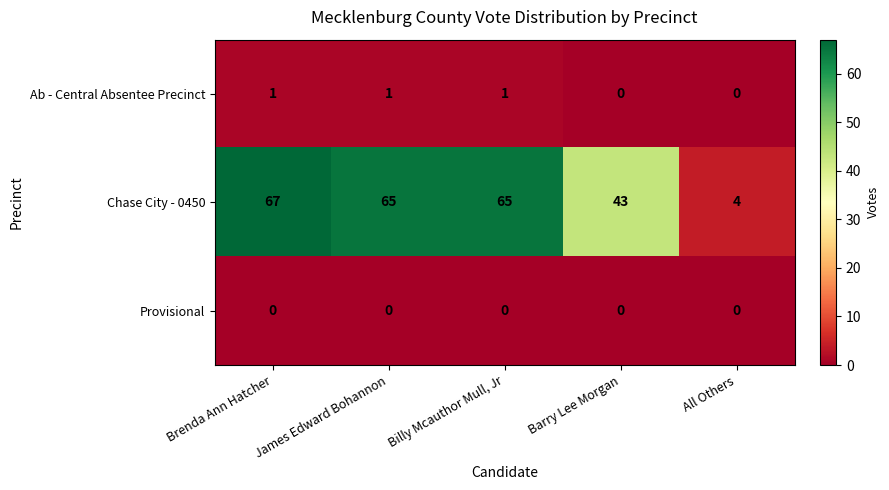

Which series has the largest total across all categories?

Chase City - 0450